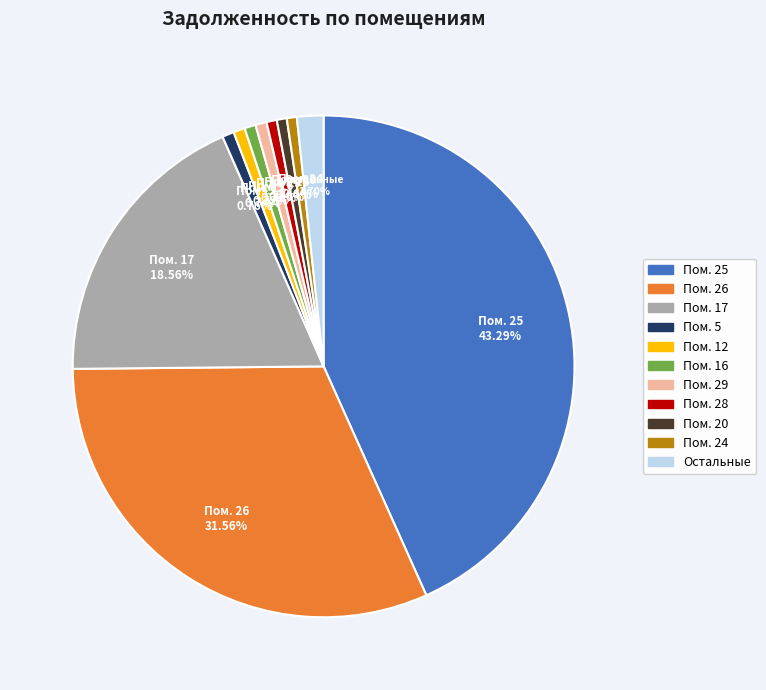

Is there a majority slice in this chart?

No